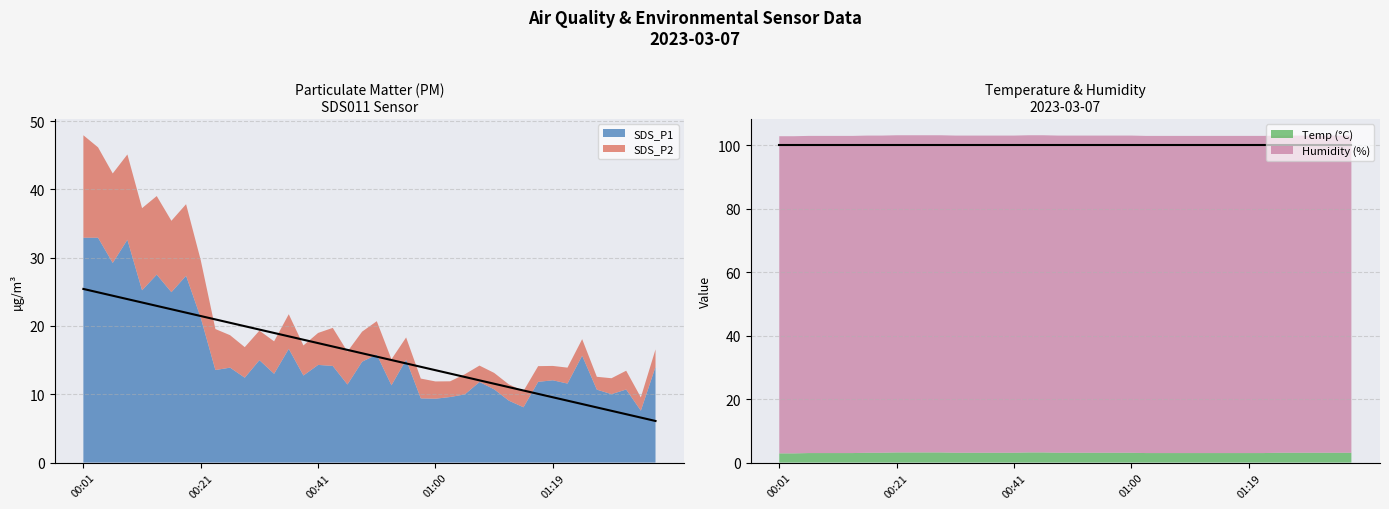

Reading left to right, what are all the values shown in this chart?

Trend P1: 25.4	24.9	24.4	23.9	23.4	22.9	22.4	22.0	21.5	21.0	20.5	20.0	19.5	19.0	18.5	18.0	17.5	17.0	16.5	16.0	15.5	15.0	14.5	14.0	13.5	13.0	12.5	12.0	11.5	11.0	10.6	10.1	9.6	9.1	8.6	8.1	7.6	7.1	6.6	6.1
Trend Humidity: 99.9	99.9	99.9	99.9	99.9	99.9	99.9	99.9	99.9	99.9	99.9	99.9	99.9	99.9	99.9	99.9	99.9	99.9	99.9	99.9	99.9	99.9	99.9	99.9	99.9	99.9	99.9	99.9	99.9	99.9	99.9	99.9	99.9	99.9	99.9	99.9	99.9	99.9	99.9	99.9